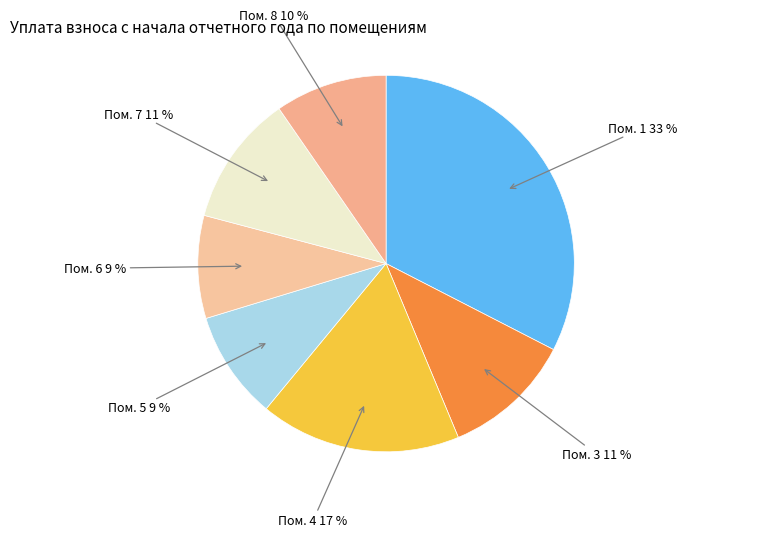

Which has a higher value, Пом. 8 or Пом. 6?

Пом. 8